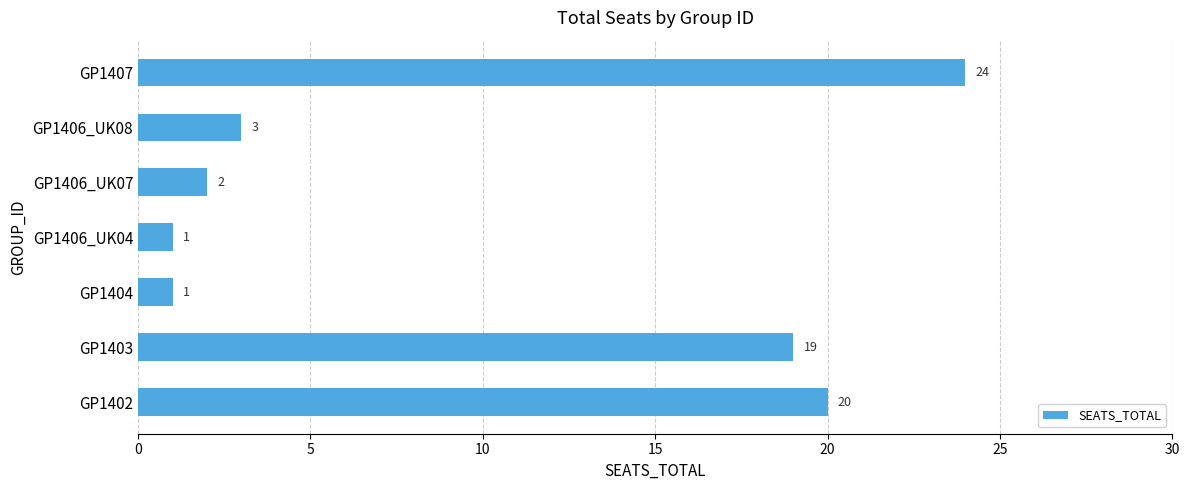

Which has a higher value, GP1406_UK08 or GP1402?

GP1402